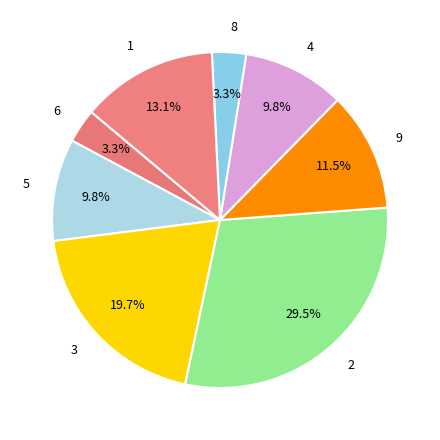

How many segments does this pie chart have?

8